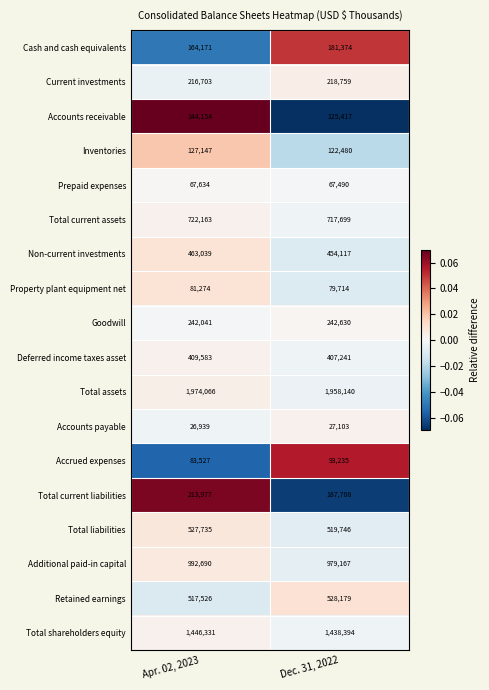

Is it true that Deferred income taxes asset equals 166983 at Apr. 02, 2023?

False